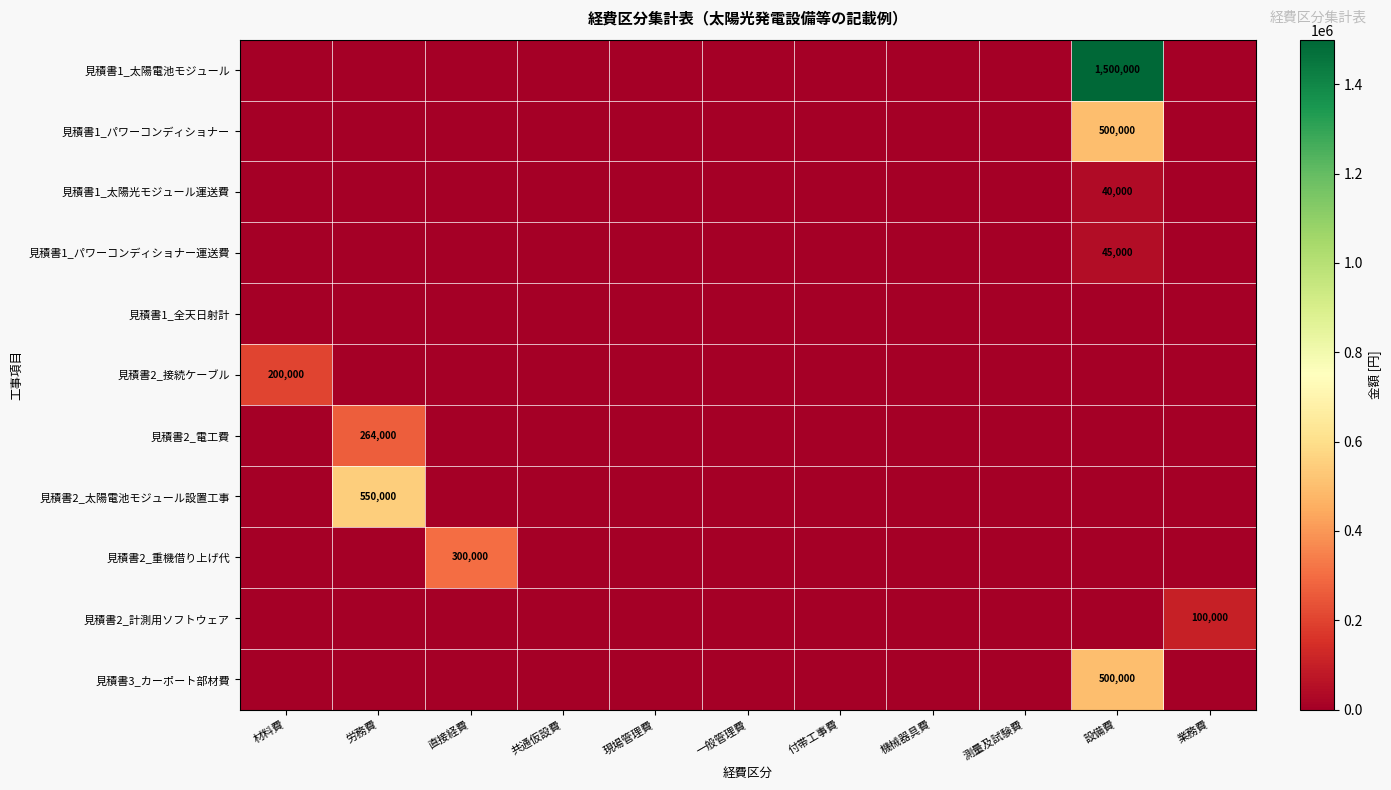

Which category has the lowest value across all series?

材料費